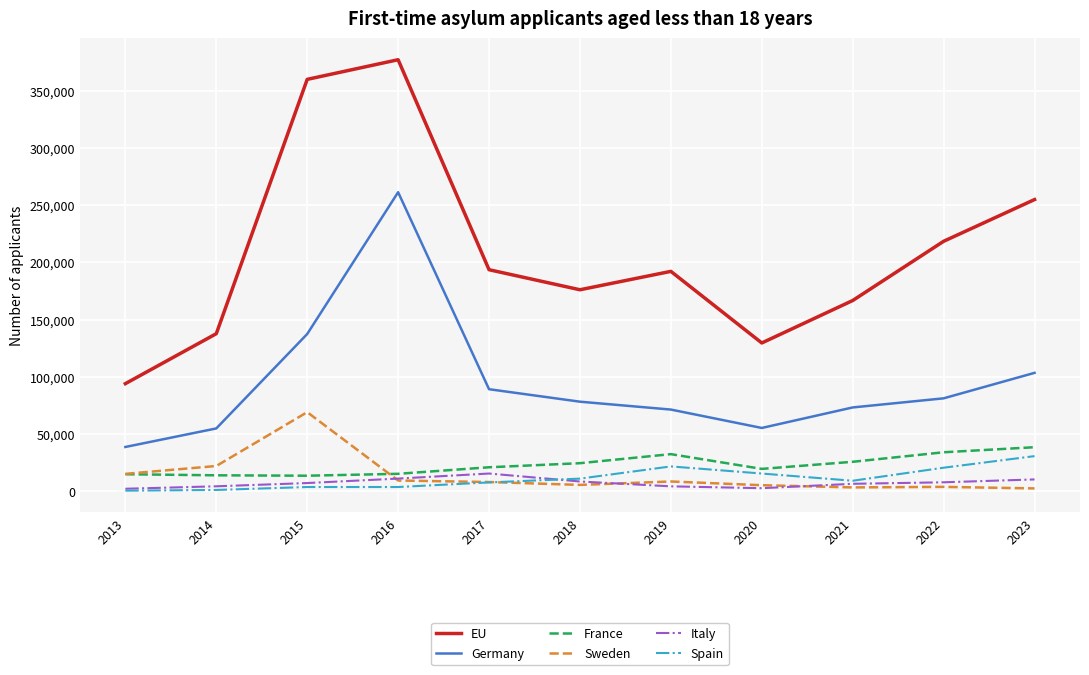

What is the difference between the highest and lowest values at 2022?

214590